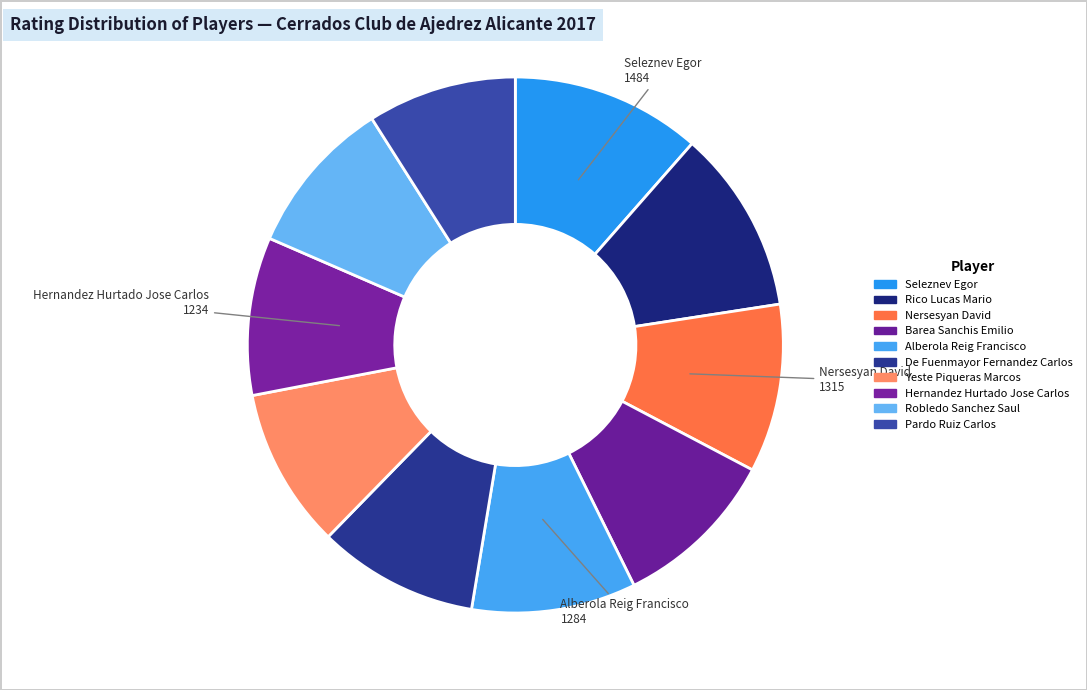

The Pardo Ruiz Carlos slice represents 9% of the pie. True or false?

True